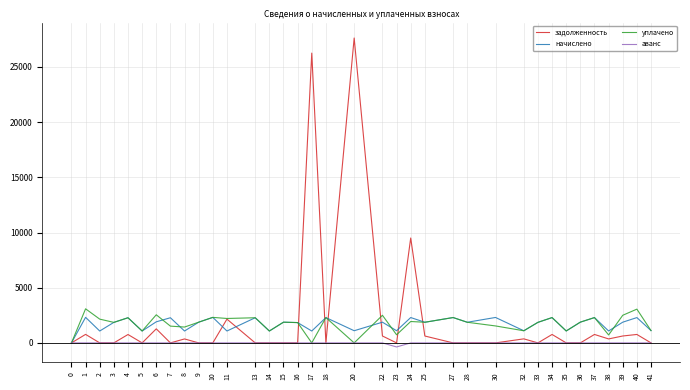

What is the average value of the уплачено series?

1732.5